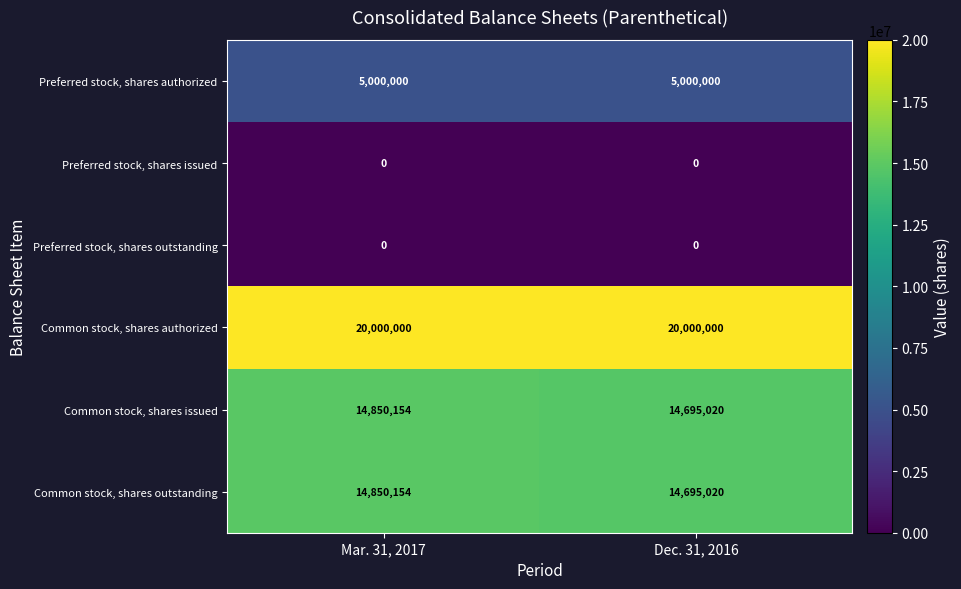

What is the spread (max minus min) of values at Dec. 31, 2016?

20000000